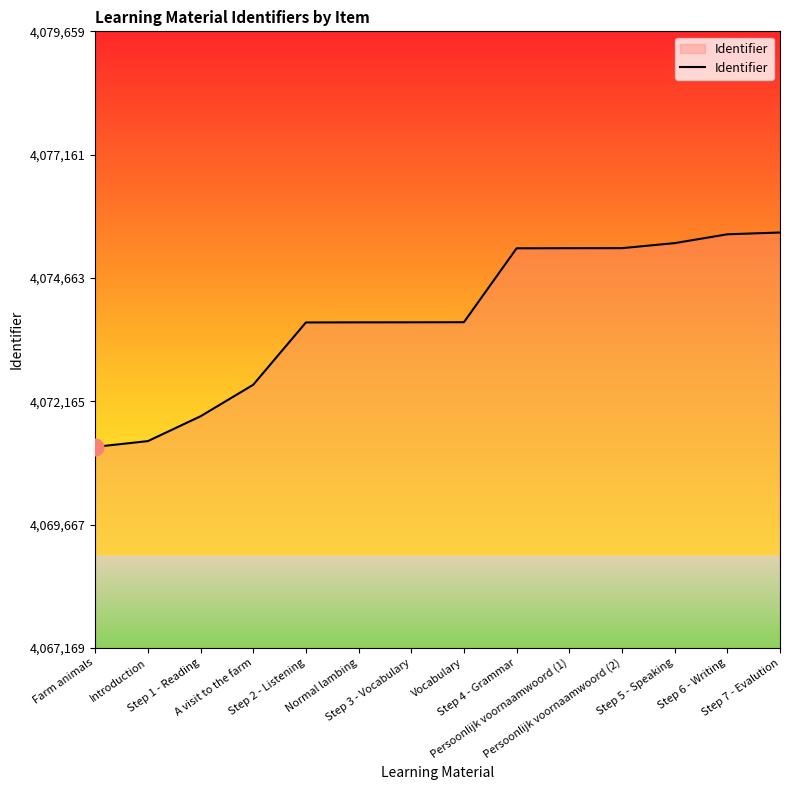

Does the chart have visible grid lines?

No